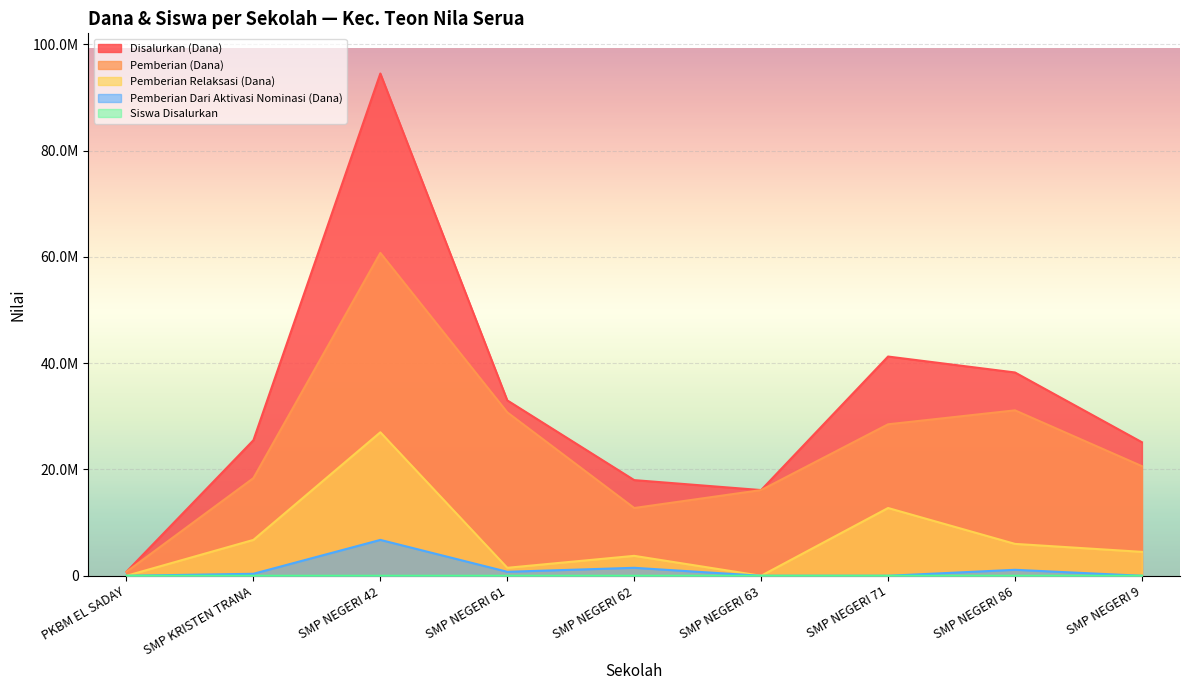

The value of Pemberian Relaksasi (Dana) at SMP NEGERI 42 is 39287752. True or false?

False